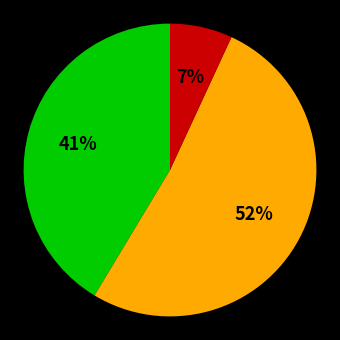

Is there any slice that represents more than half of the pie?

Yes